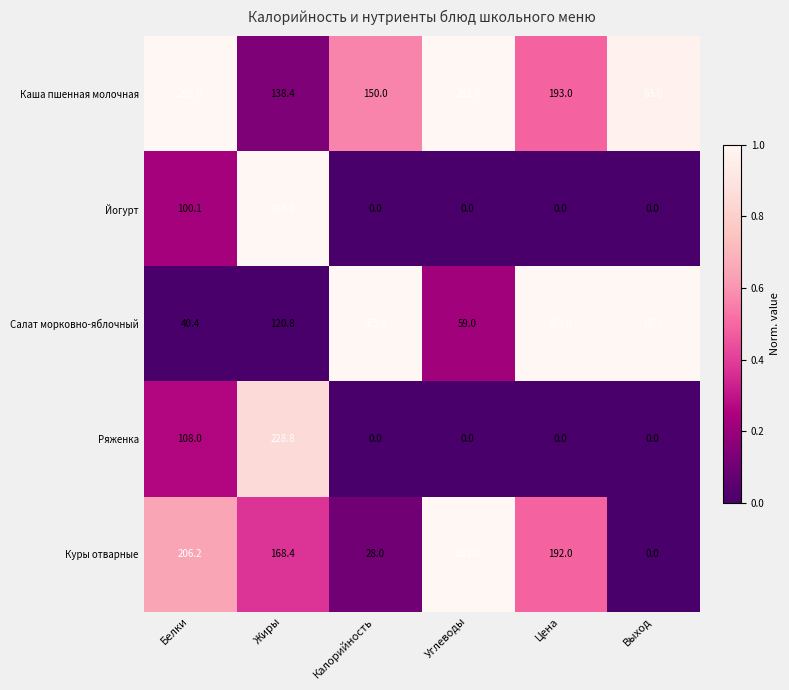

The value of Каша пшенная молочная at Выход is 63.0. True or false?

True